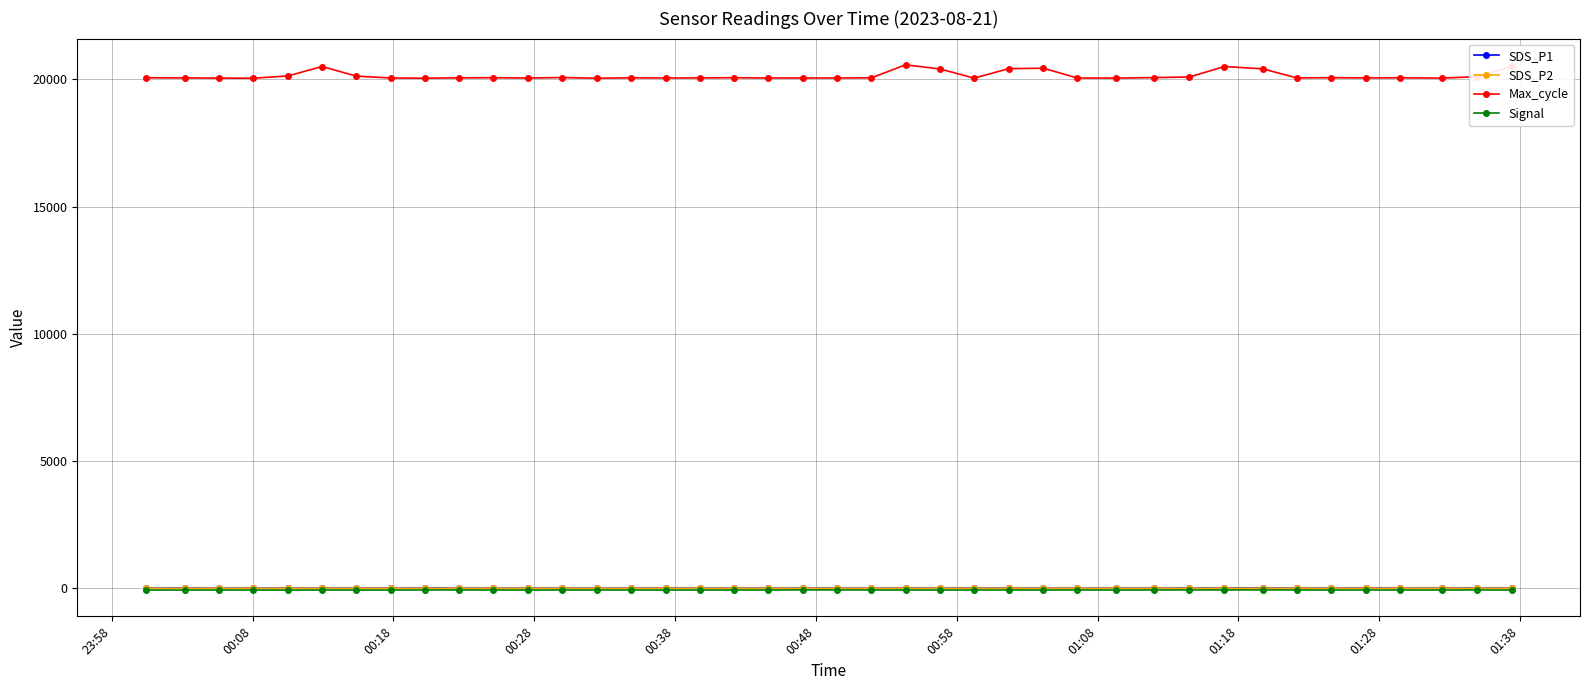

What is the average value of the Max_cycle series?

20139.8